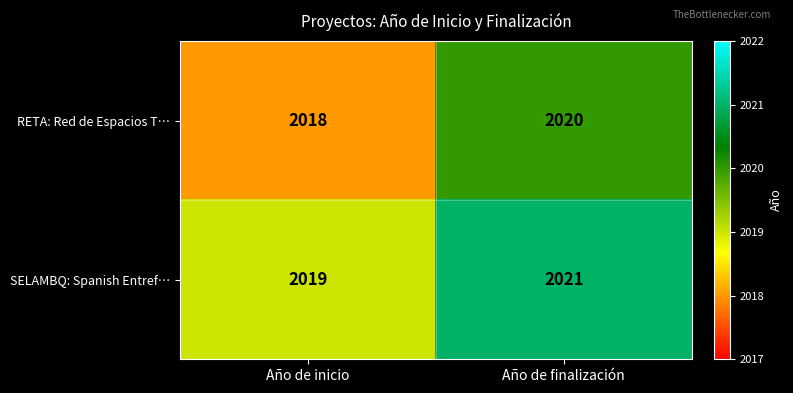

What is the sum of all RETA: Red de Espacios T… values?

4038